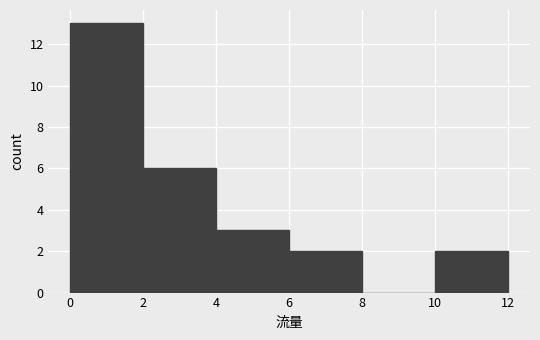

Reading left to right, list every bar in this chart as the range it spans on the x-axis followed by its height. The values are not printed on the chart, so give them approximately, as read against the axis.

0 to 2: 13
2 to 4: 6
4 to 6: 3
6 to 8: 2
8 to 10: 0
10 to 12: 2